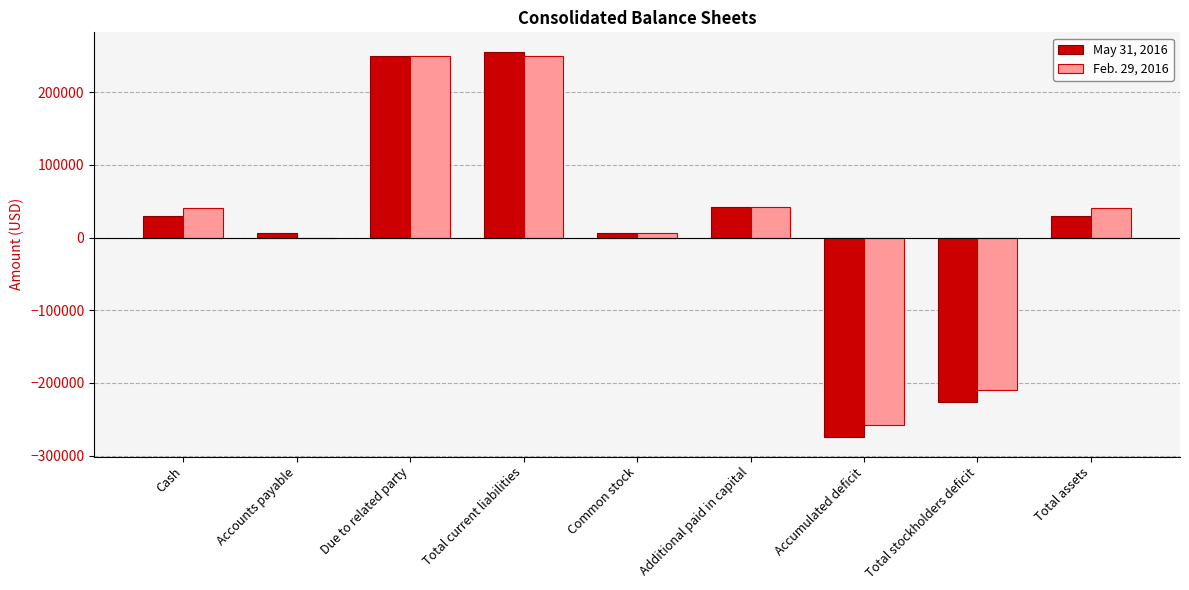

What is the sum of the Feb. 29, 2016 values at Common stock and Total current liabilities?

256451